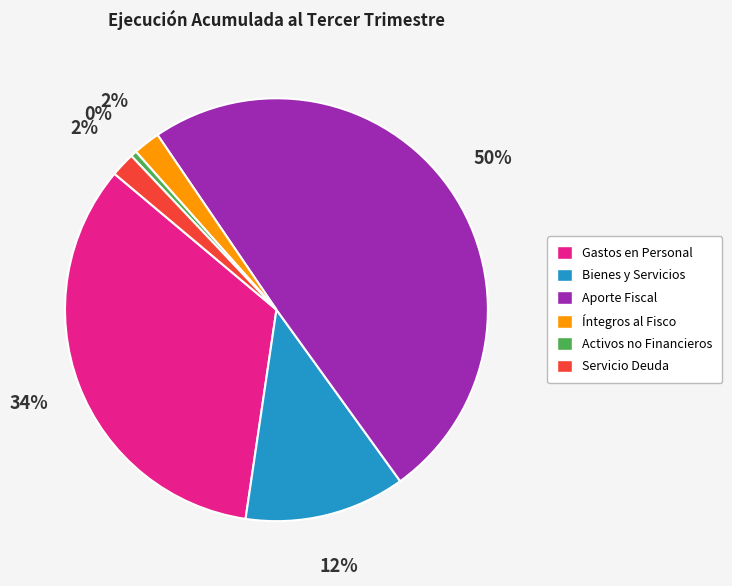

How many segments does this pie chart have?

6